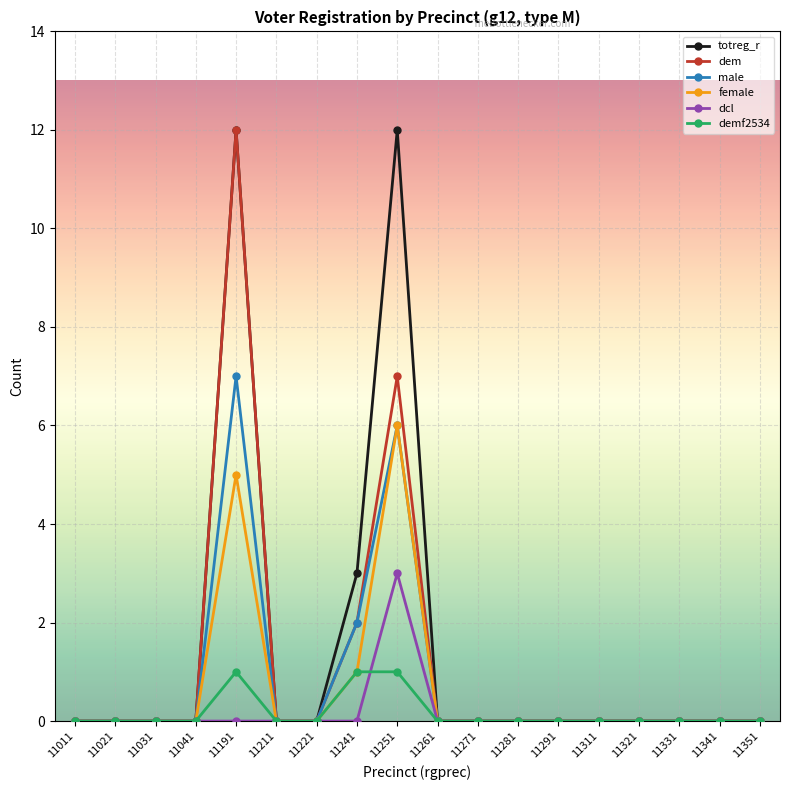

At which category is the sum across all series the highest?

11191